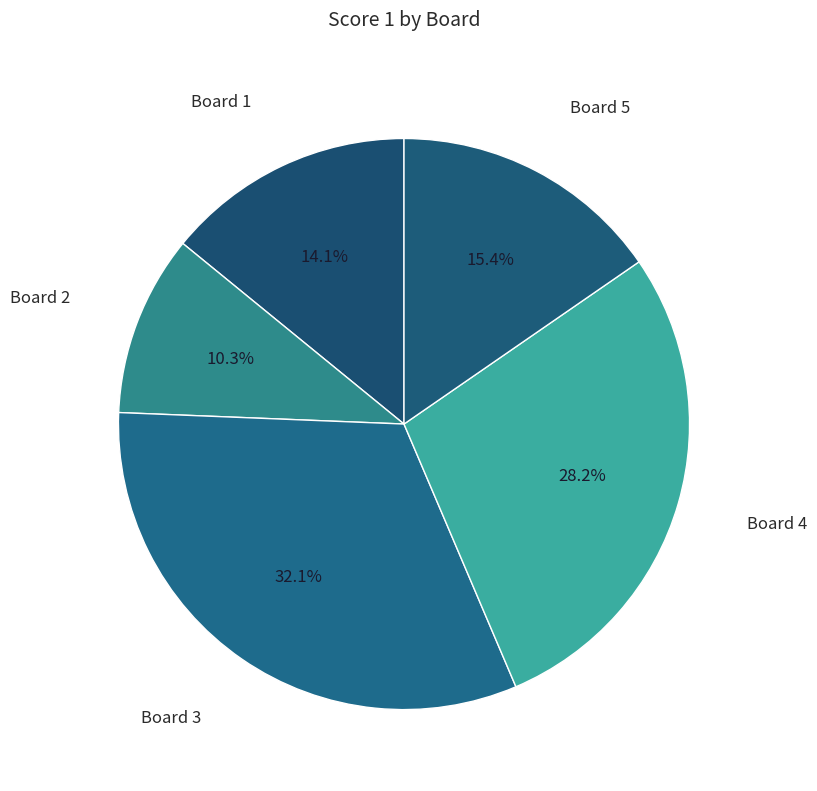

How many slices are in this pie chart?

5